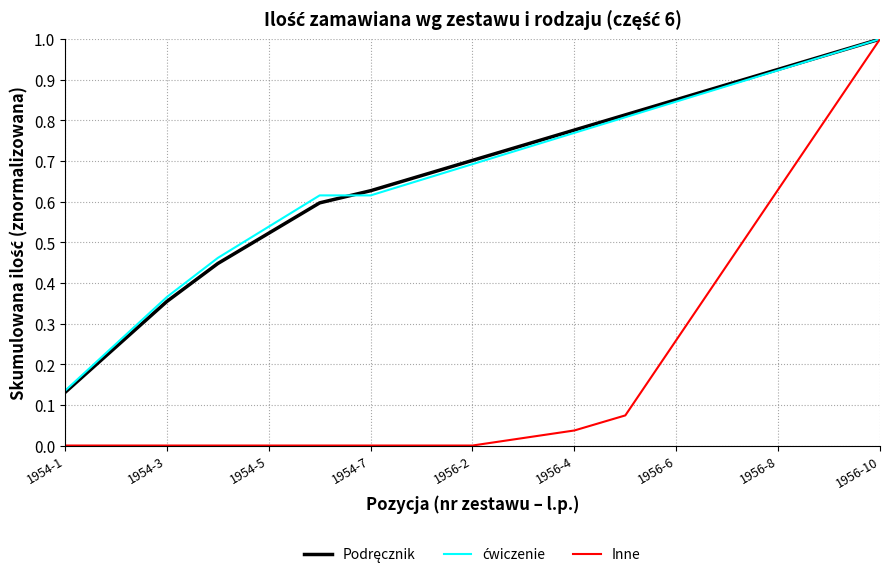

Which series has the widest spread of values?

Inne